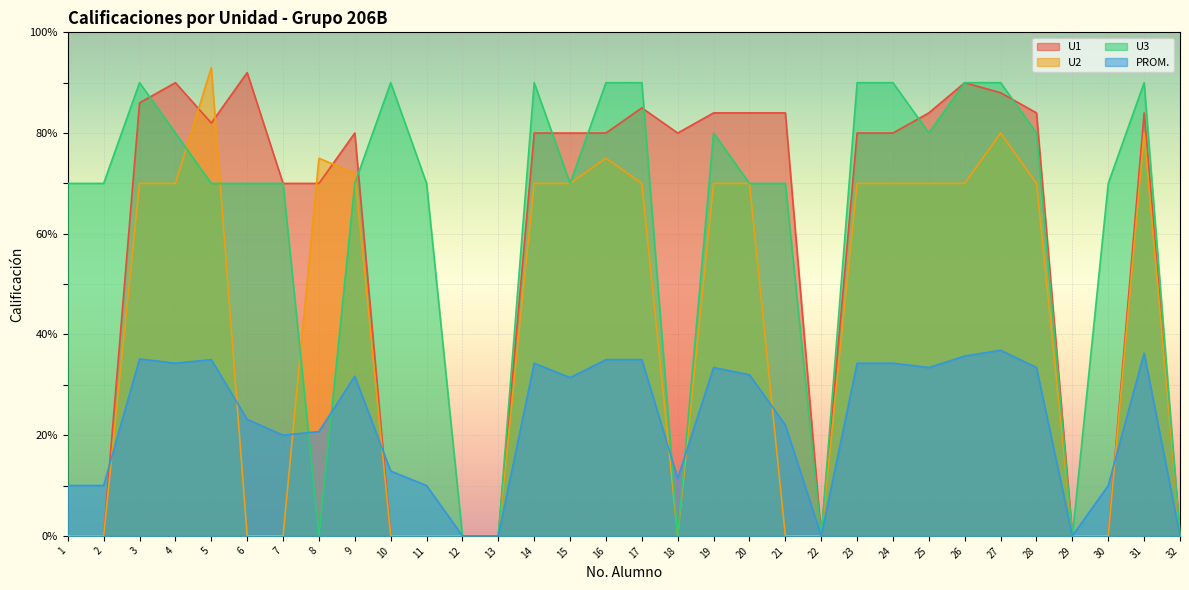

What are all the series names shown in the legend?

U1, U2, U3, PROM.